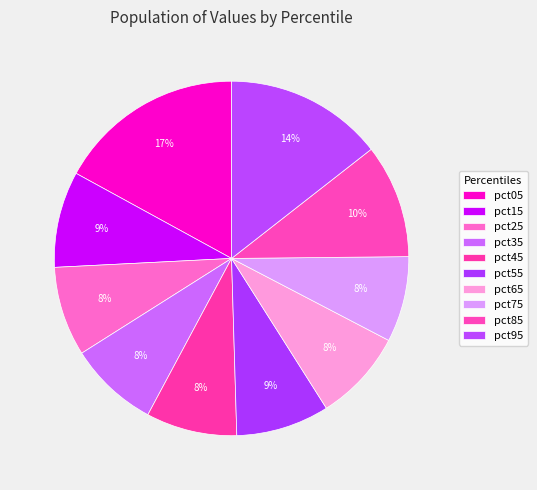

Count the number of slices in the pie.

10